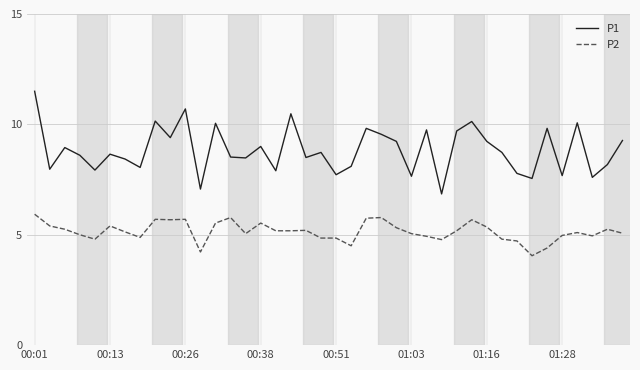

Which series has the widest spread of values?

P1